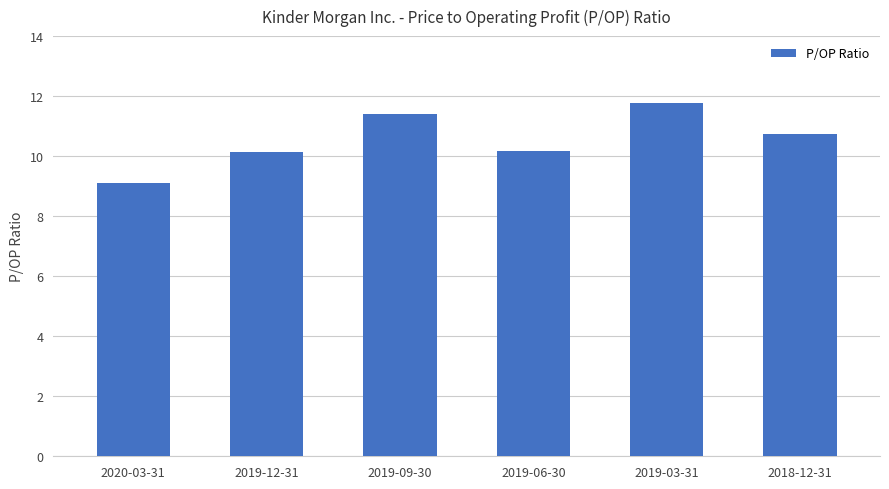

The value at 2019-09-30 is 3.5. True or false?

False